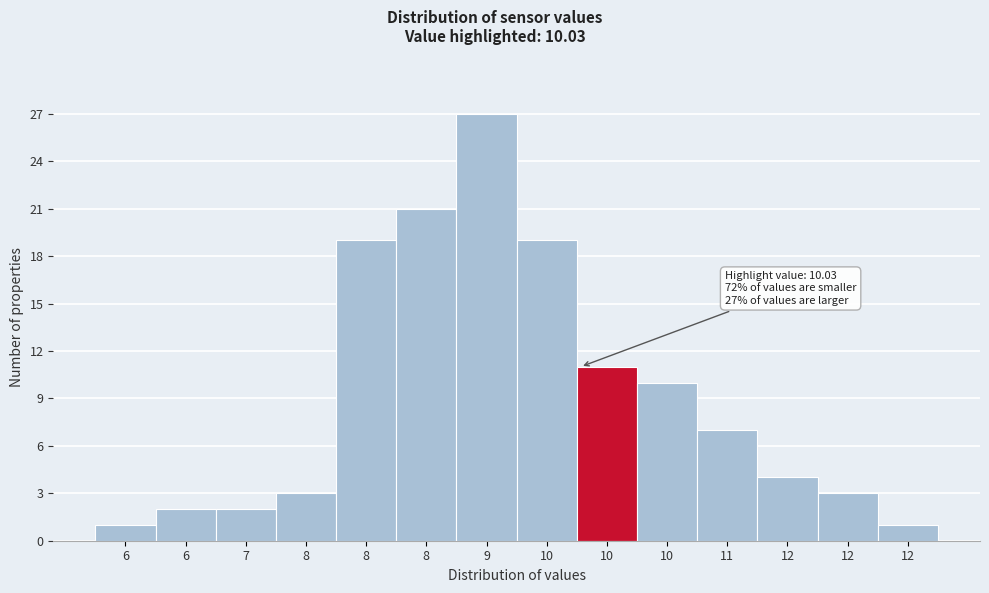

Does the chart contain any negative values?

No